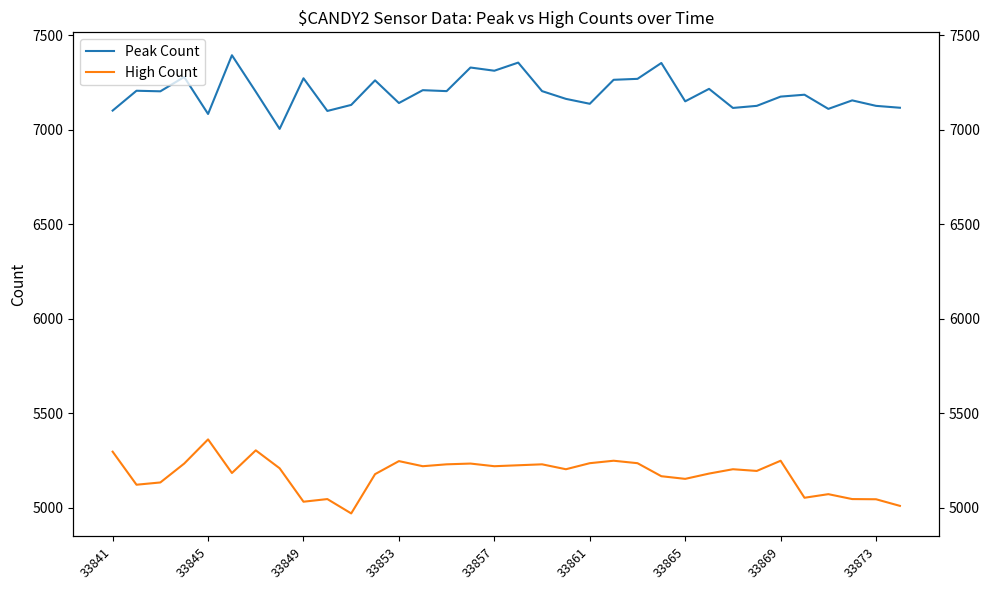

Where does the High Count series first go above 5203?

33841